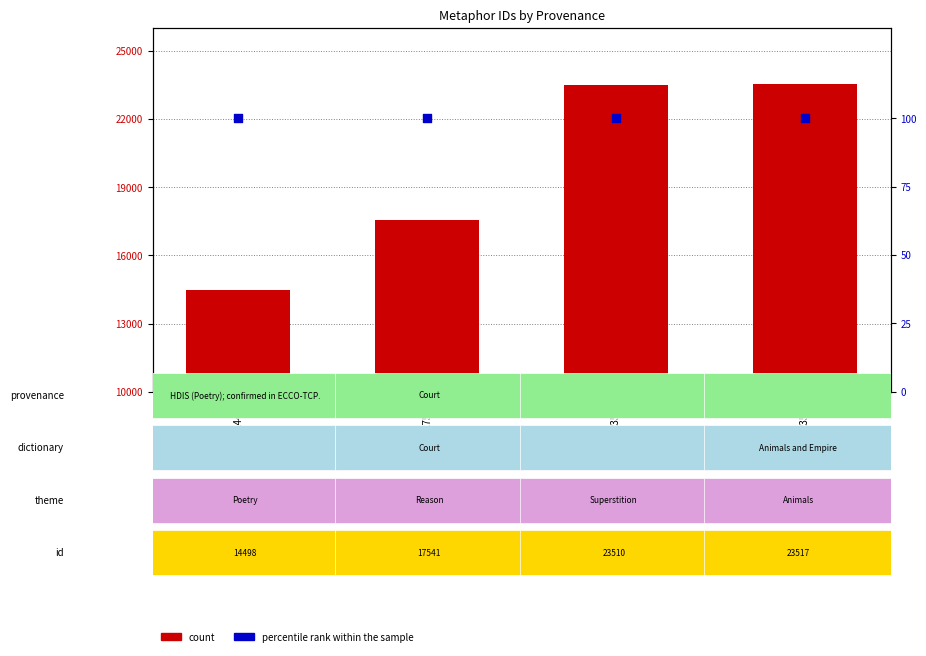

Which series has the largest total across all categories?

count